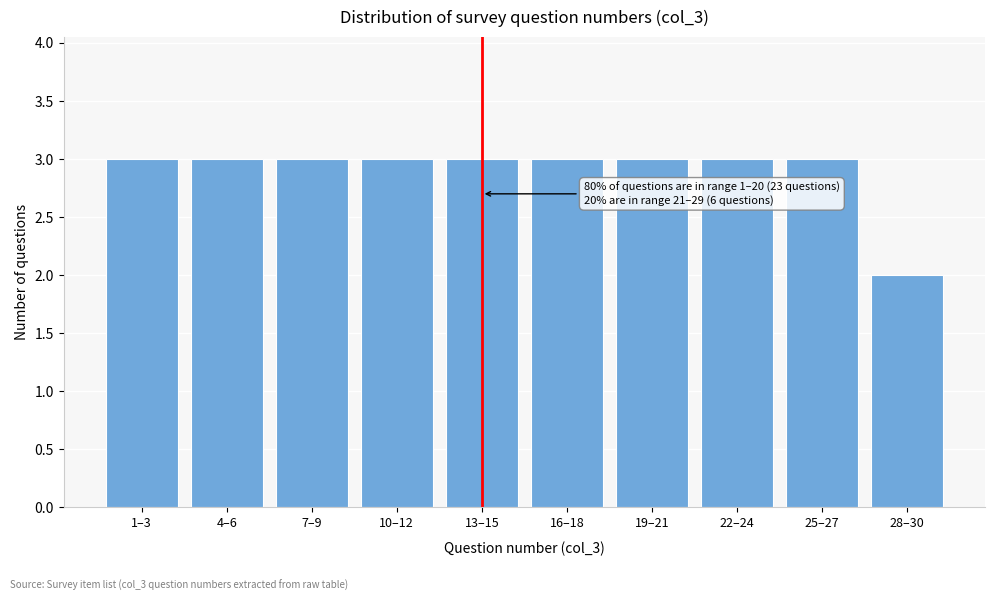

Reading right to left, extract all data points from this chart.

2	3	3	3	3	3	3	3	3	3